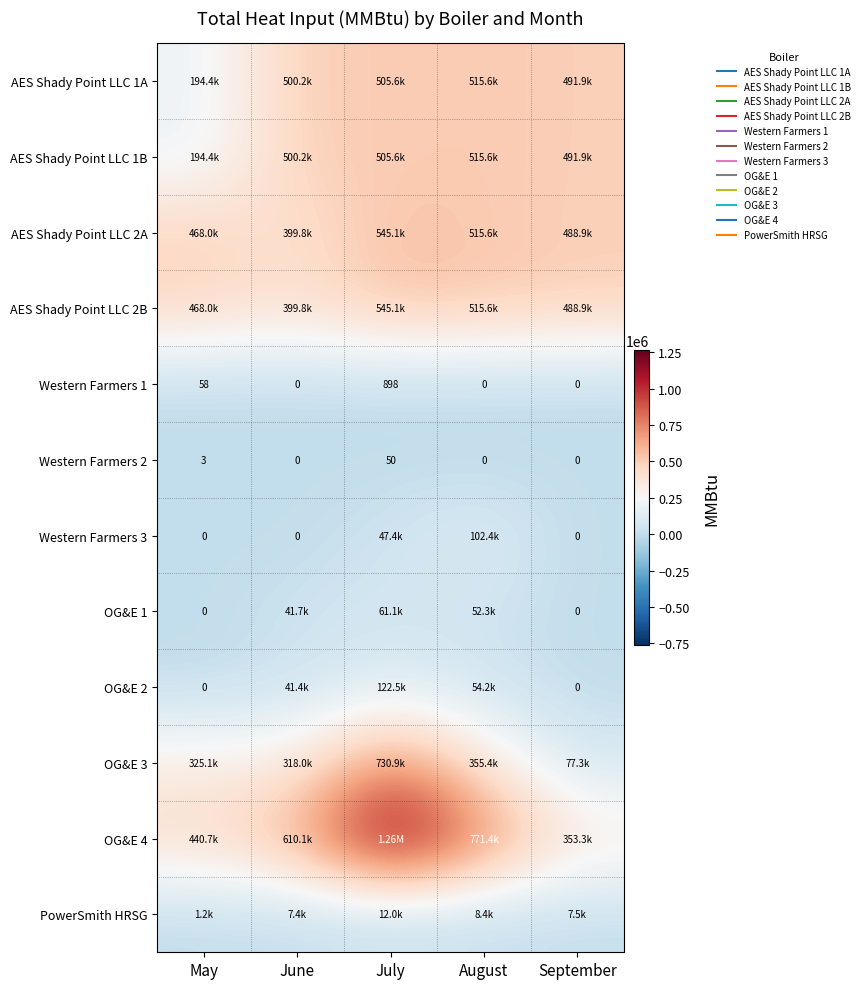

List the labels in order of AES Shady Point LLC 1B value, smallest first.

May, September, June, July, August